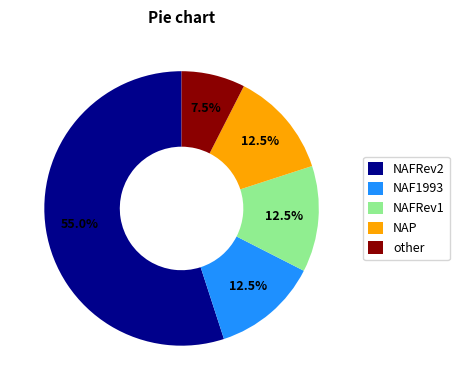

What percentage do NAP and other together represent?

20.0%